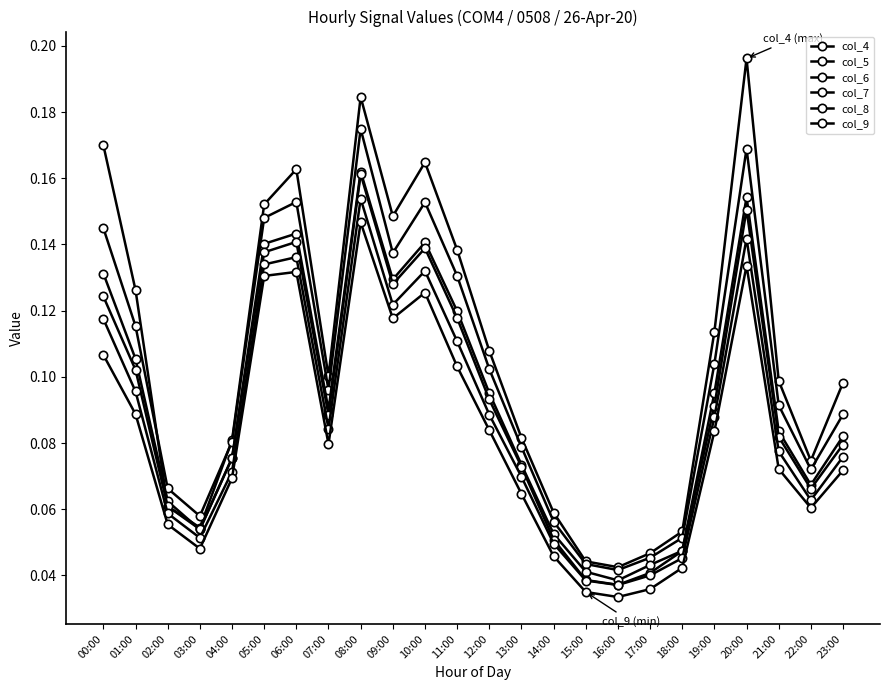

Is this an area chart (filled region under the line)?

No